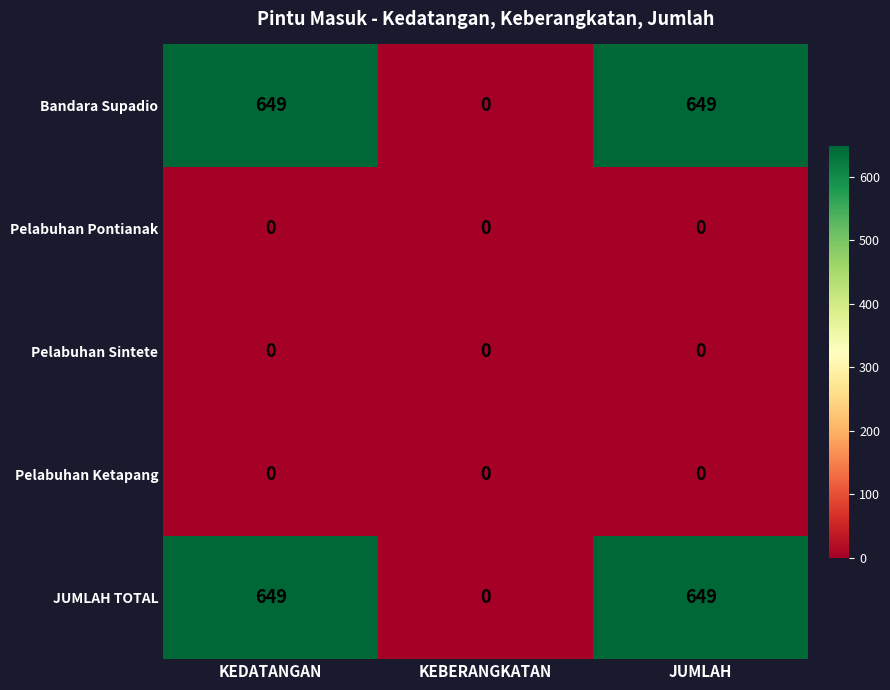

What is the spread (max minus min) of values at KEDATANGAN?

649